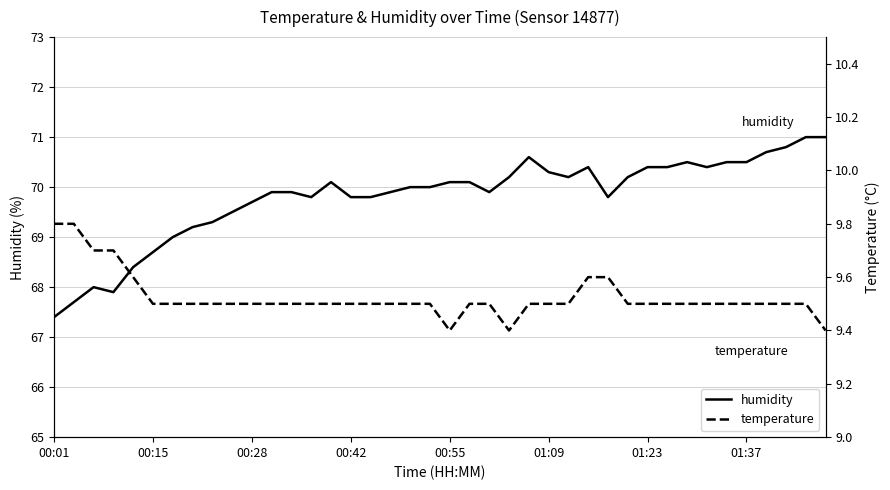

What is the value of the temperature point at the 18th from the left?

9.5